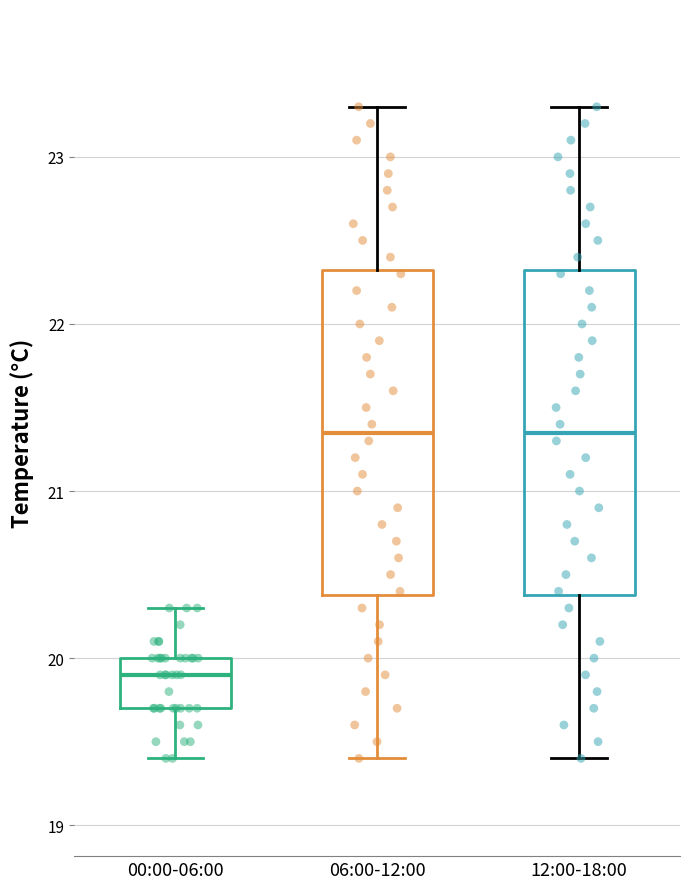

Reading left to right, read every box against the y-axis: the position of its median line, the range the box covers, and the ends of its whiskers. The values are not printed on the chart, so give them approximately, as read against the axis.

00:00-06:00: median 19.9, box 19.7 to 20.0, whiskers 19.4 to 20.3
06:00-12:00: median 21.4, box 20.4 to 22.3, whiskers 19.4 to 23.3
12:00-18:00: median 21.4, box 20.4 to 22.3, whiskers 19.4 to 23.3